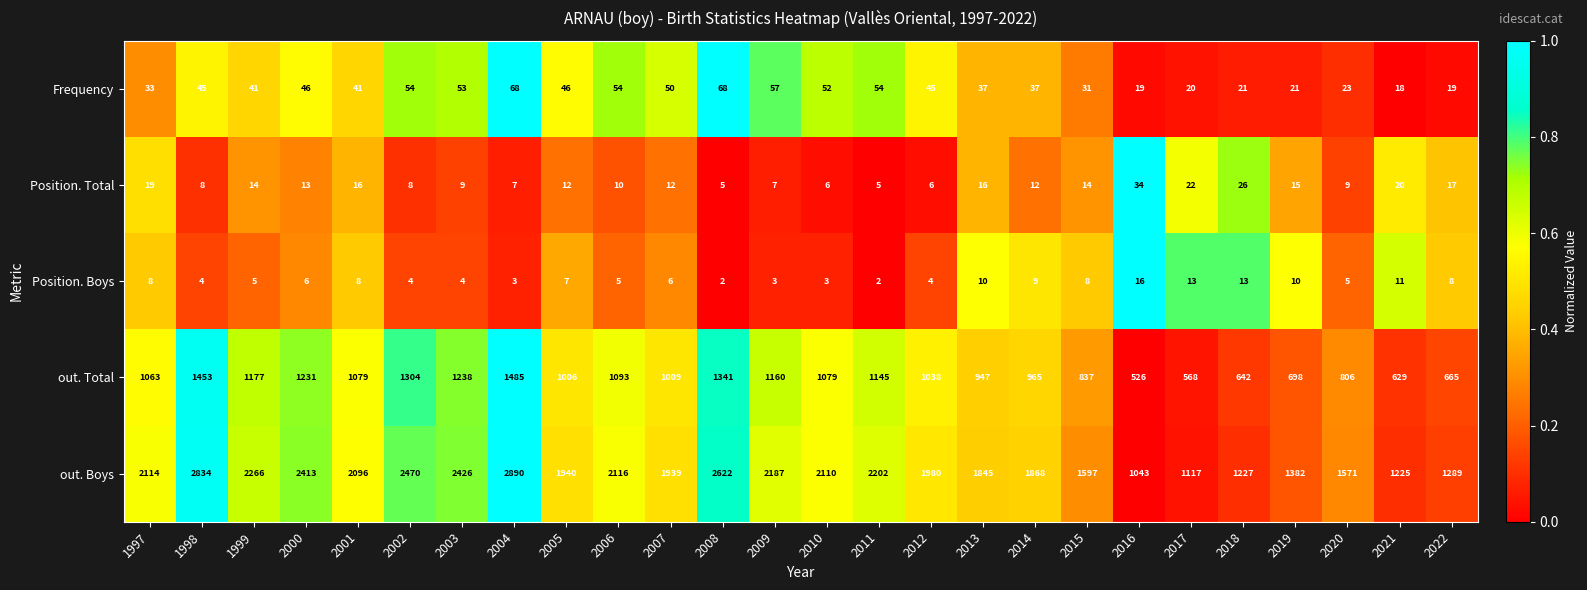

What is the total value across all series at 2013?

2855